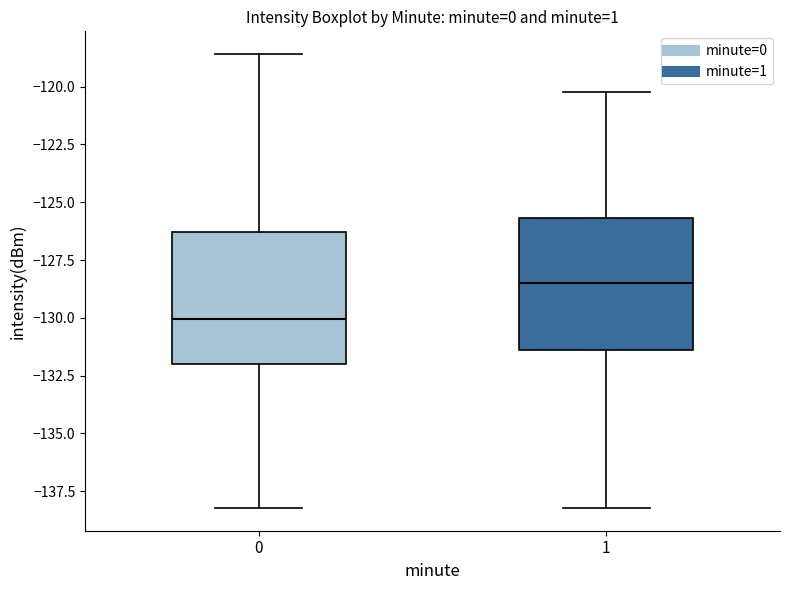

Which box has the lowest median line?

0